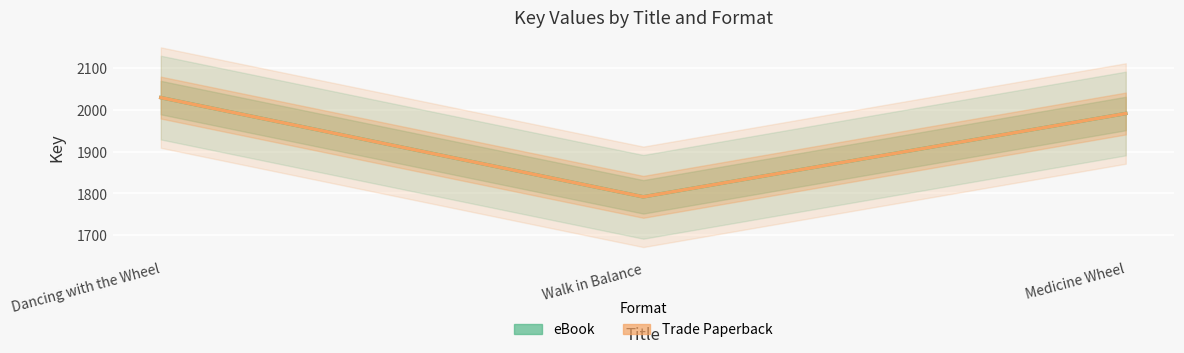

At which label does eBook reach its peak?

Dancing with the Wheel